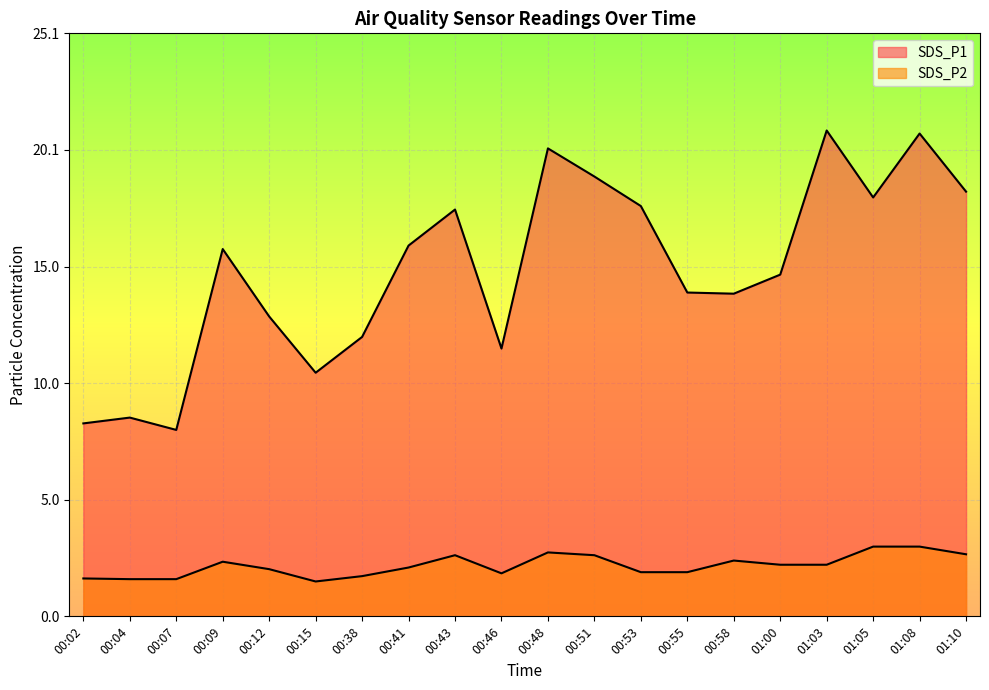

Is it true that SDS_P2 equals 2.8 at 00:48?

True